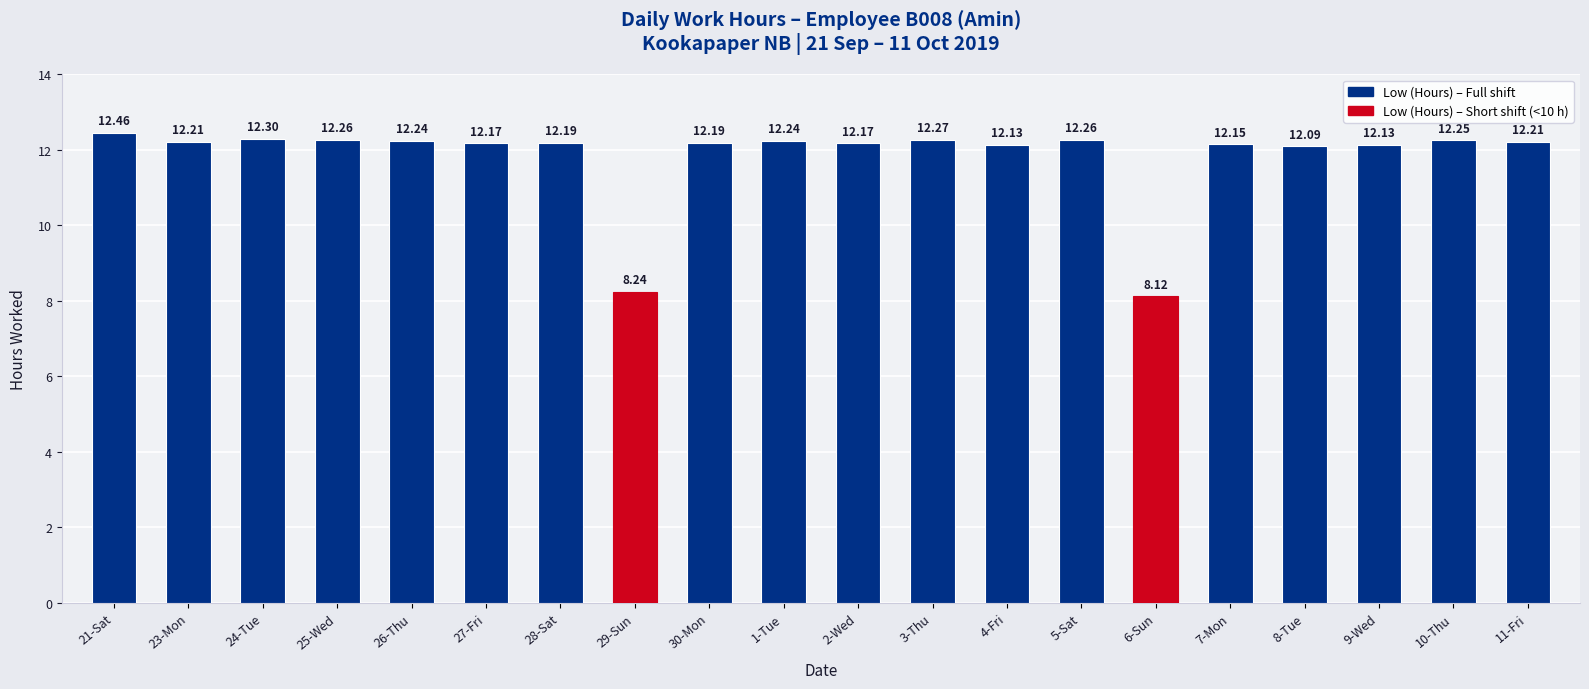

What is the value of the 13th bar from the left?

12.1